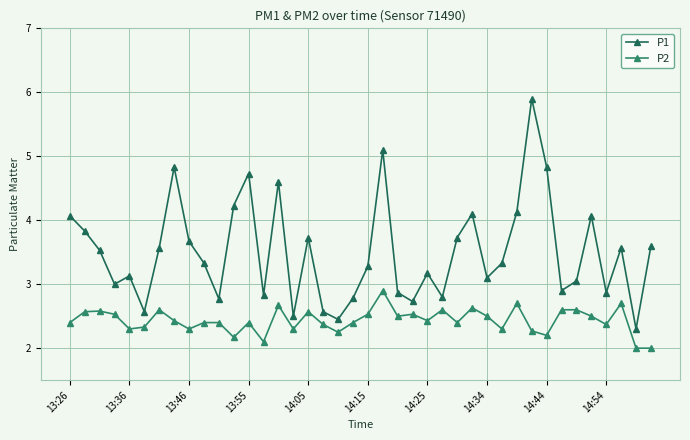

Which series has the largest range (max minus min)?

P1